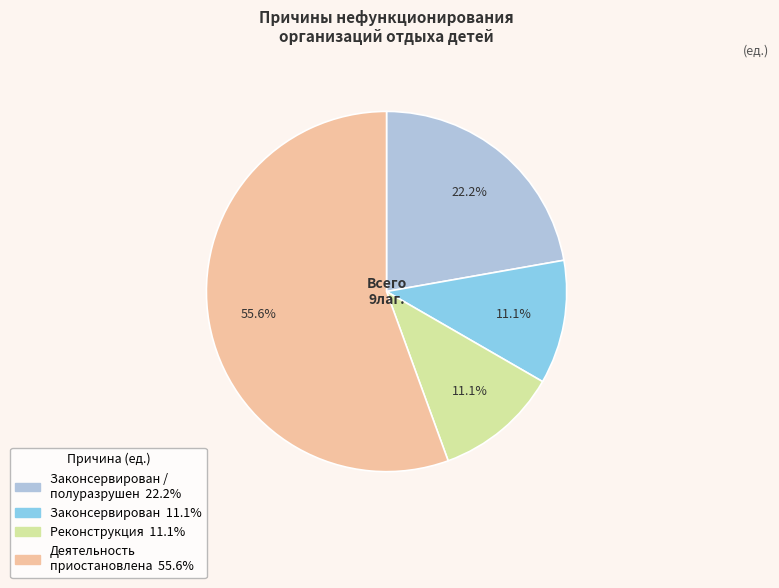

Is there any slice that represents more than half of the pie?

Yes